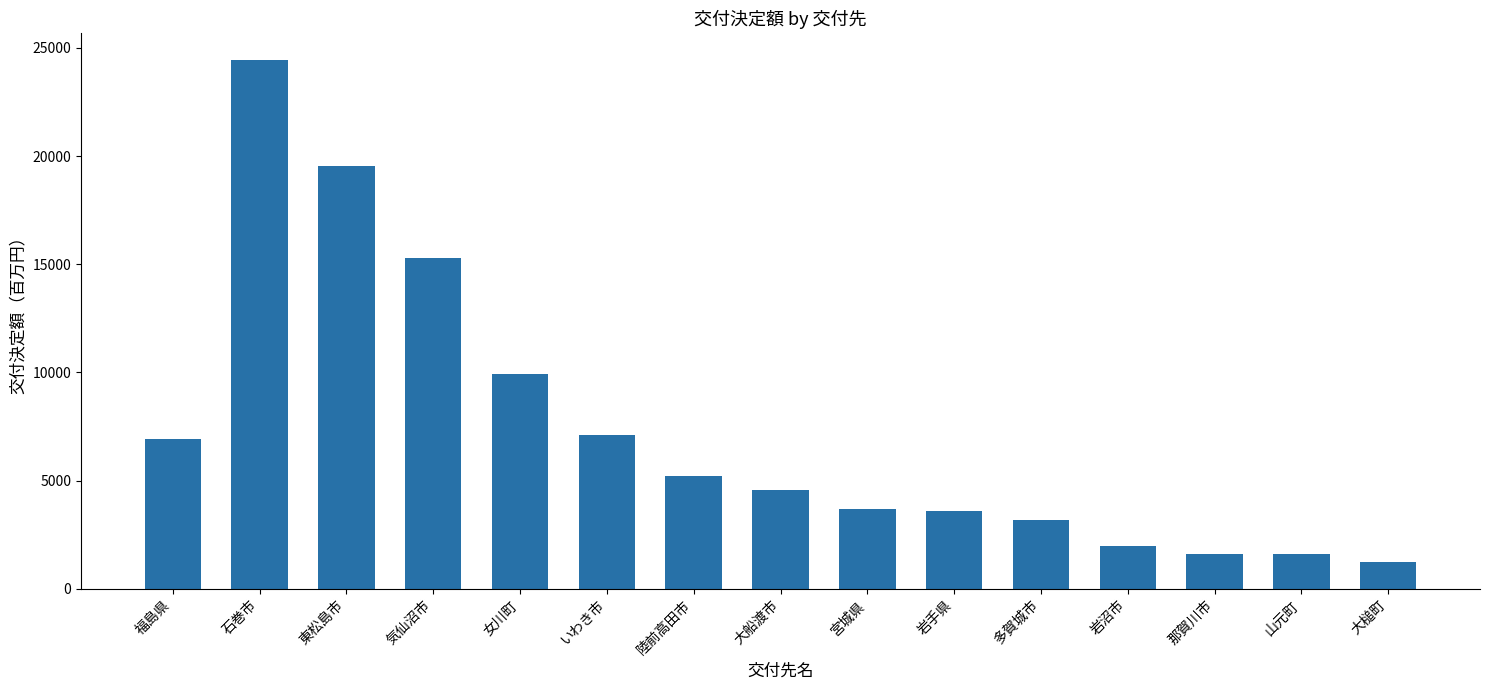

Between 東松島市 and 女川町, which is larger?

東松島市